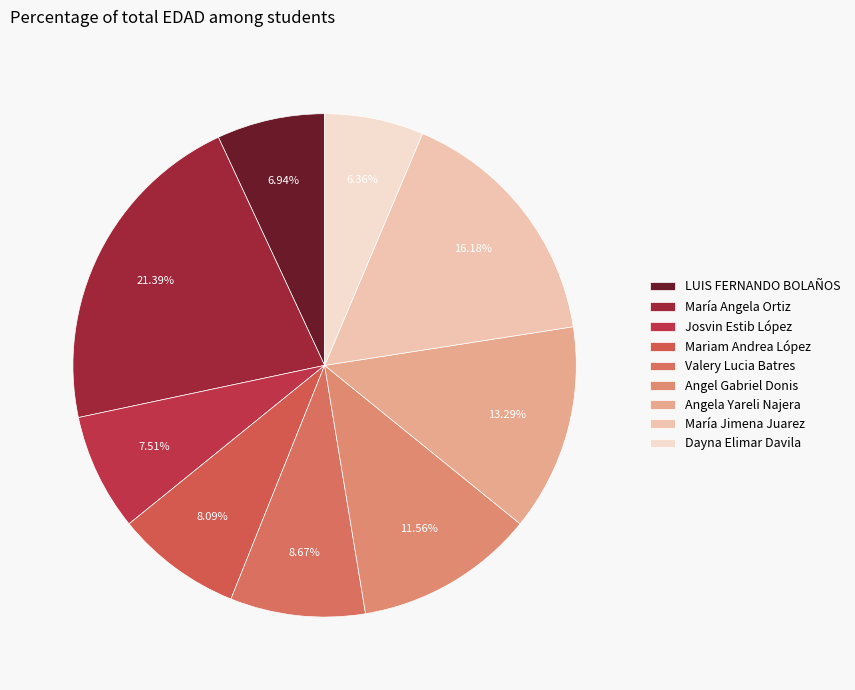

Is the sum of Angela Yareli Najera and LUIS FERNANDO BOLAÑOS greater than half?

No